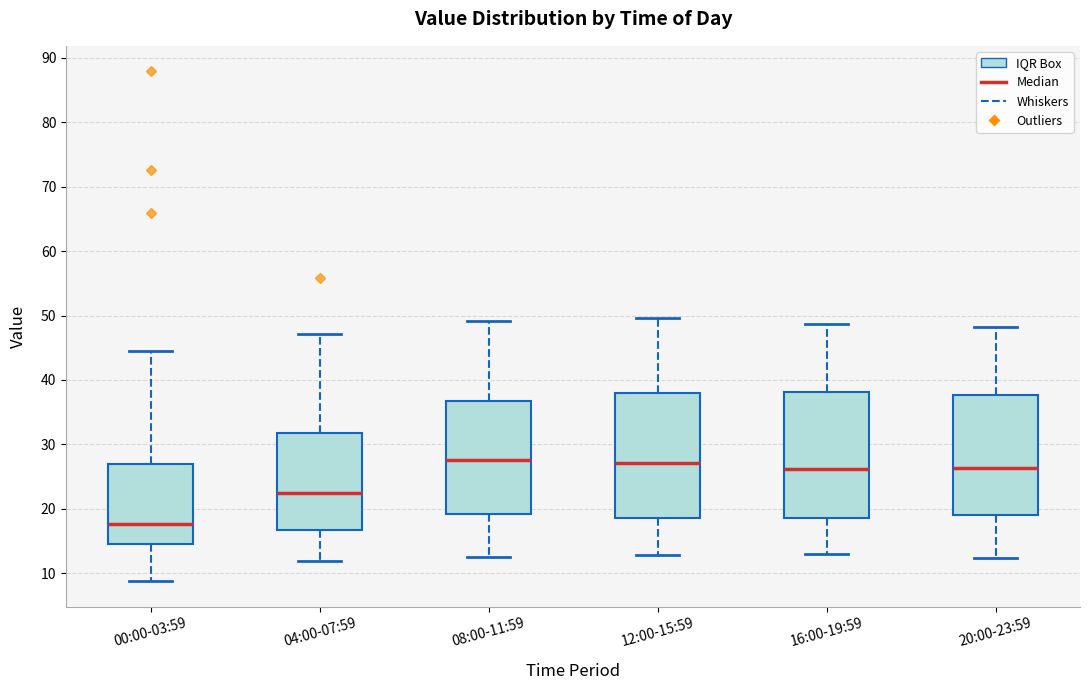

Where does the upper whisker of the box for 00:00-03:59 end on the y-axis? The values are not printed on the chart, so give them approximately, as read against the axis.

45